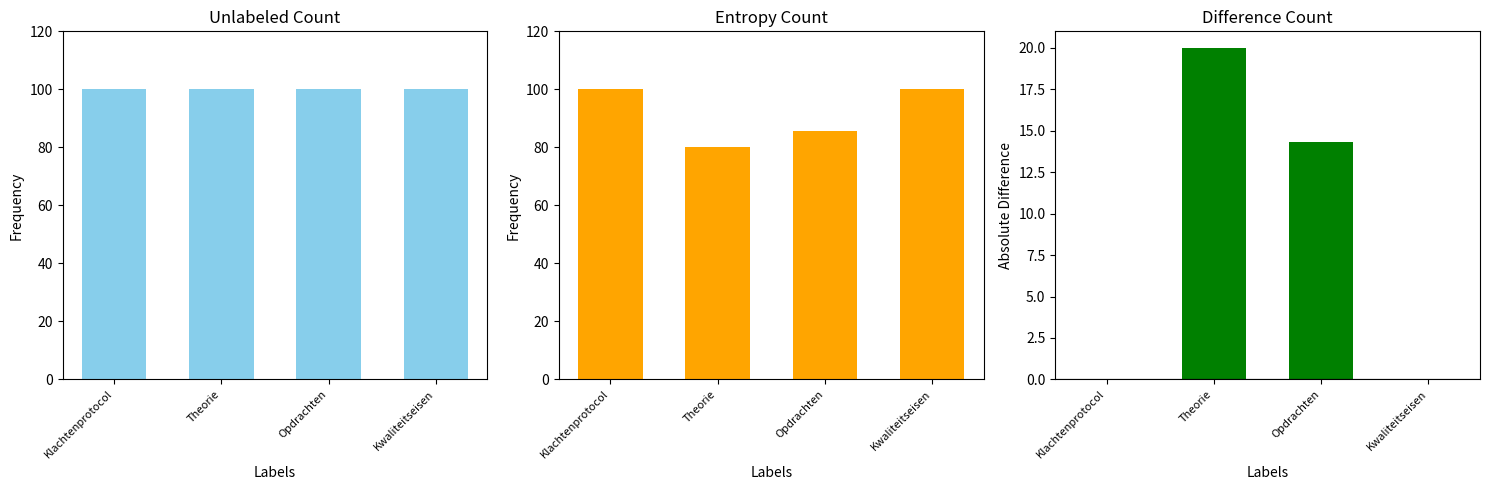

At which label is Entropy Count closest to 90?

Opdrachten